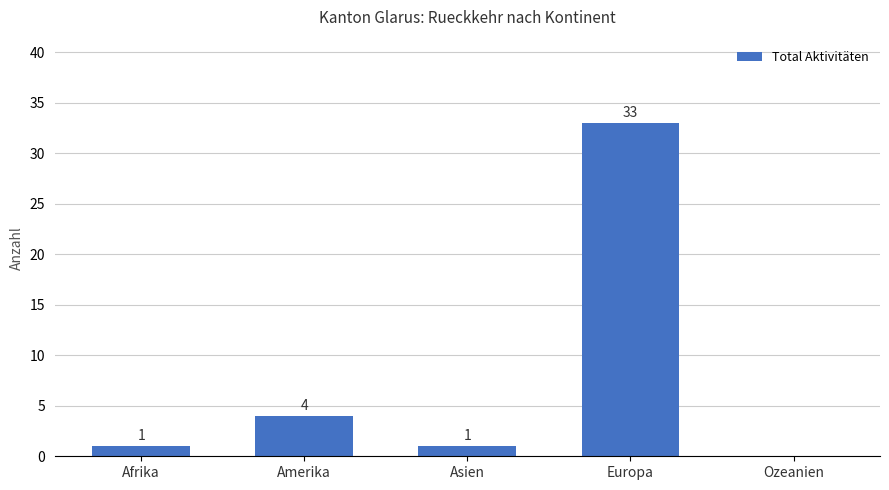

Are the bars horizontal?

No